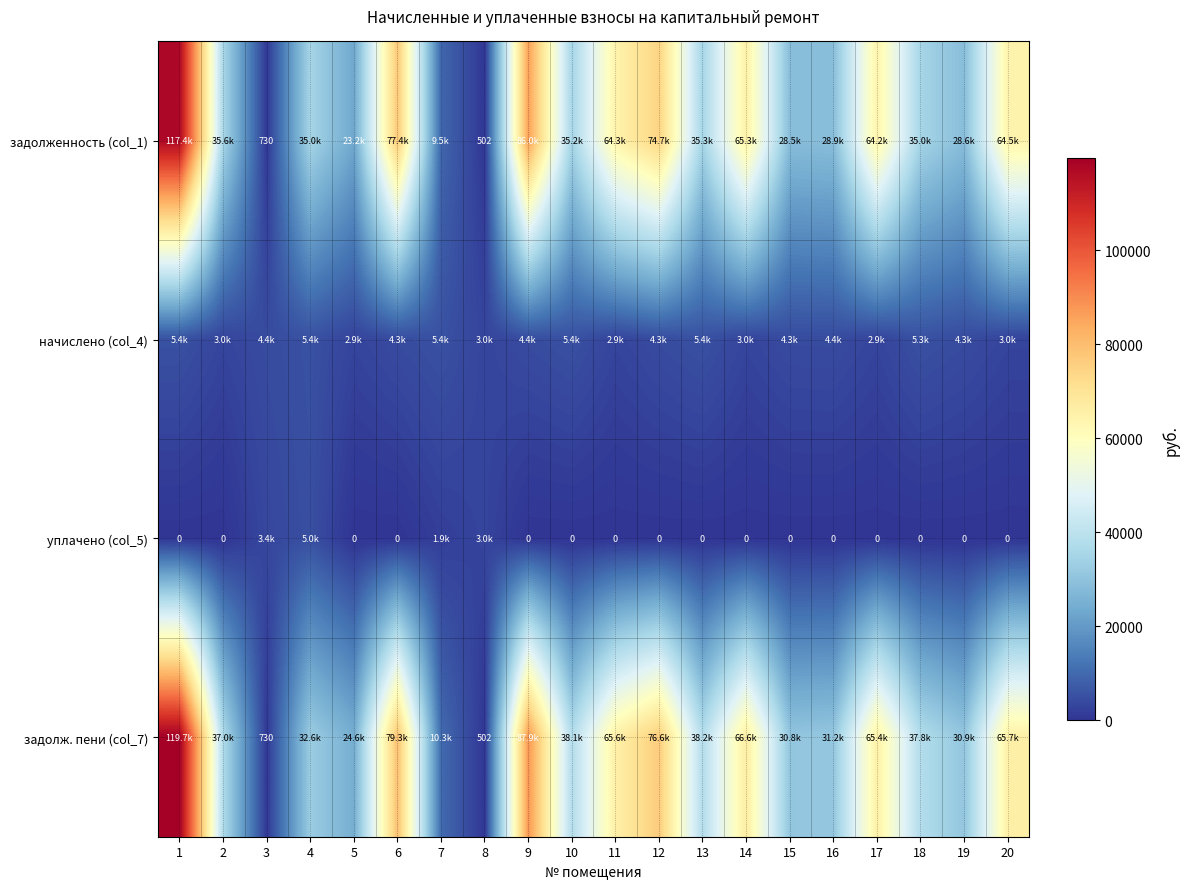

List the labels in order of начислено (col_4) value, smallest first.

5, 17, 11, 20, 14, 8, 2, 6, 12, 15, 19, 3, 9, 16, 18, 10, 4, 13, 1, 7